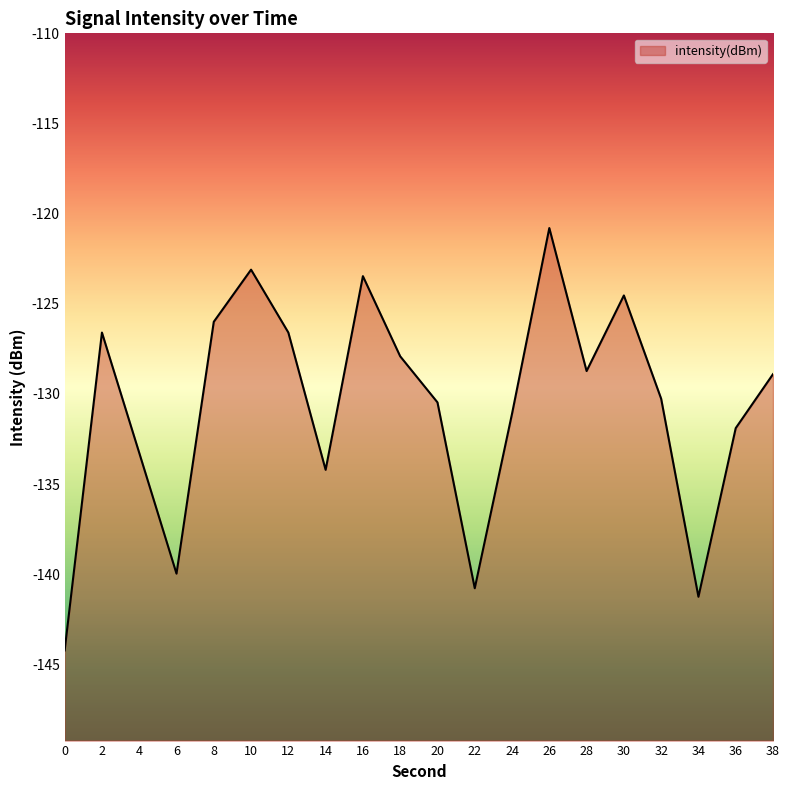

True or false: the data shows -200.1 at 12.

False